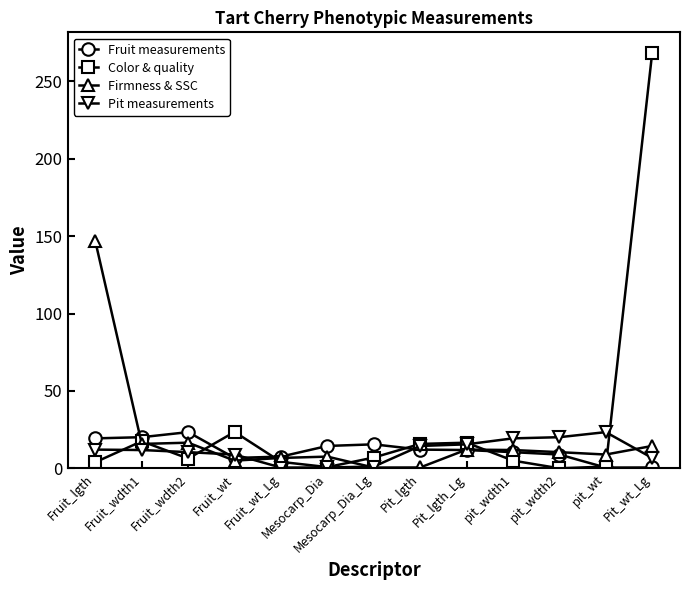

Which series has the widest spread of values?

Color & quality